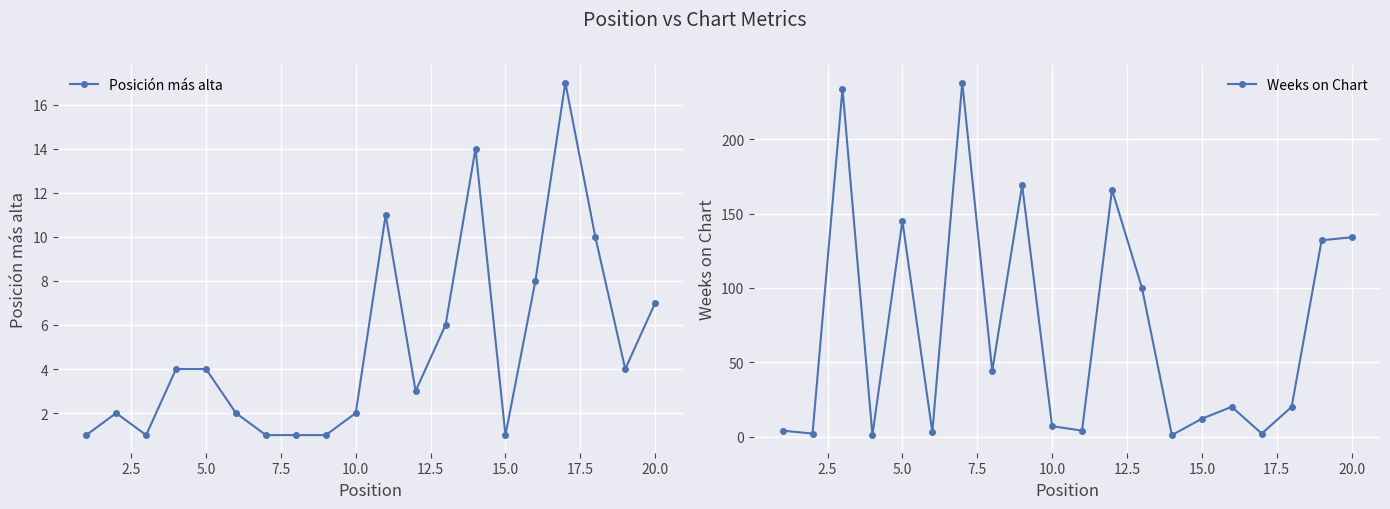

The Weeks on Chart series shows 12 at 15.0. True or false?

True